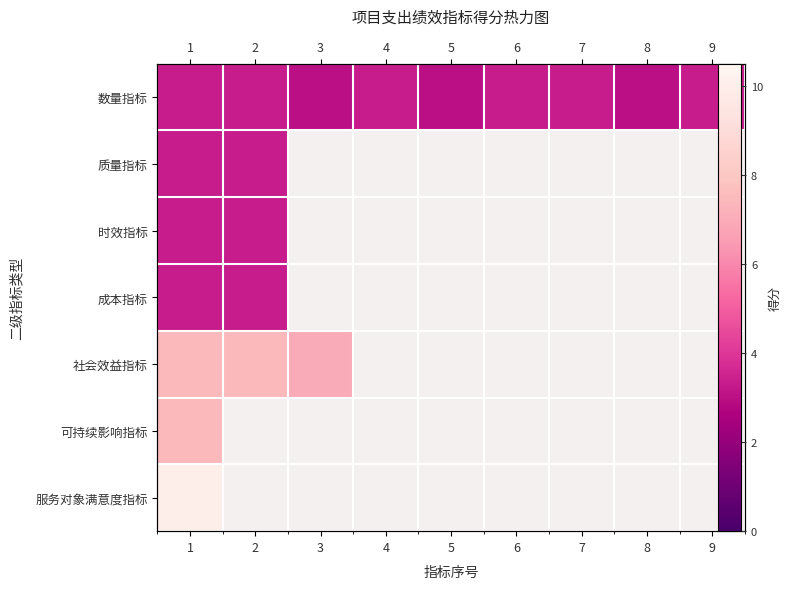

At which category does the chart reach its minimum across all series?

3